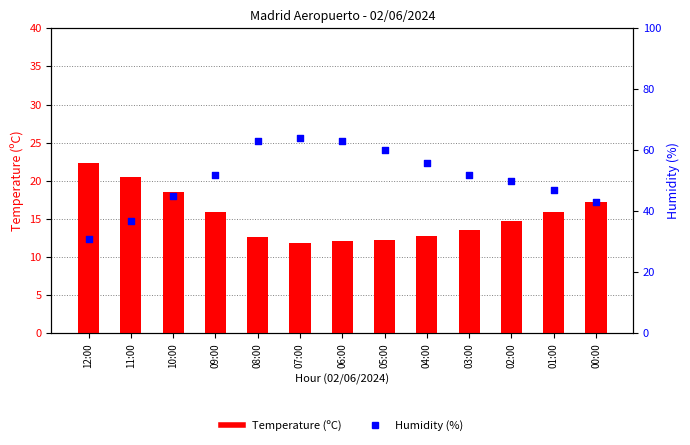

At which category is the sum across all series the highest?

07:00